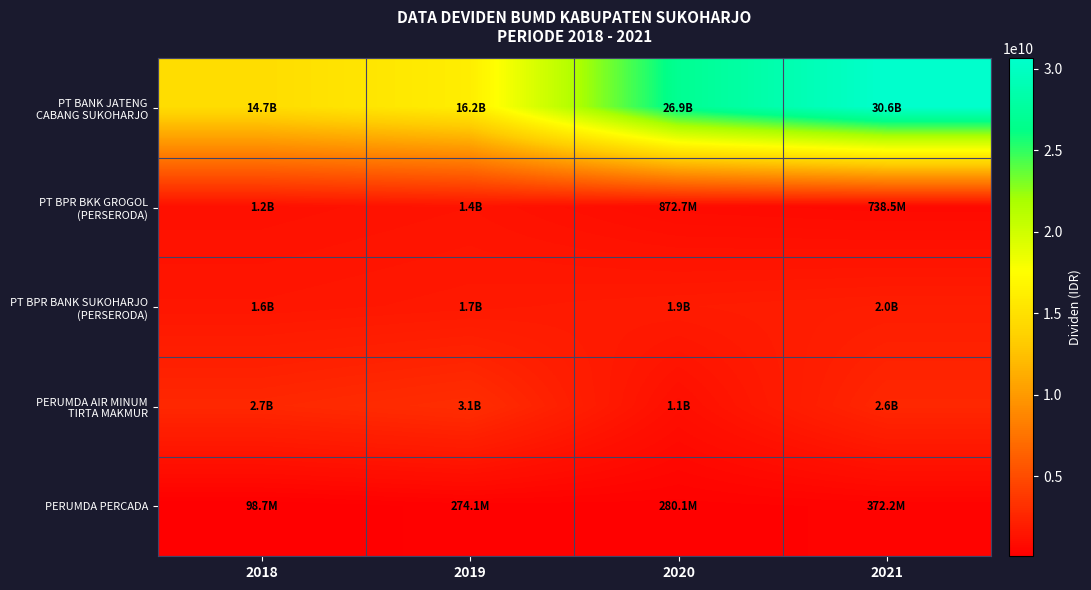

Which series changed the most between 2020 and 2021?

PT BANK JATENG CABANG SUKOHARJO